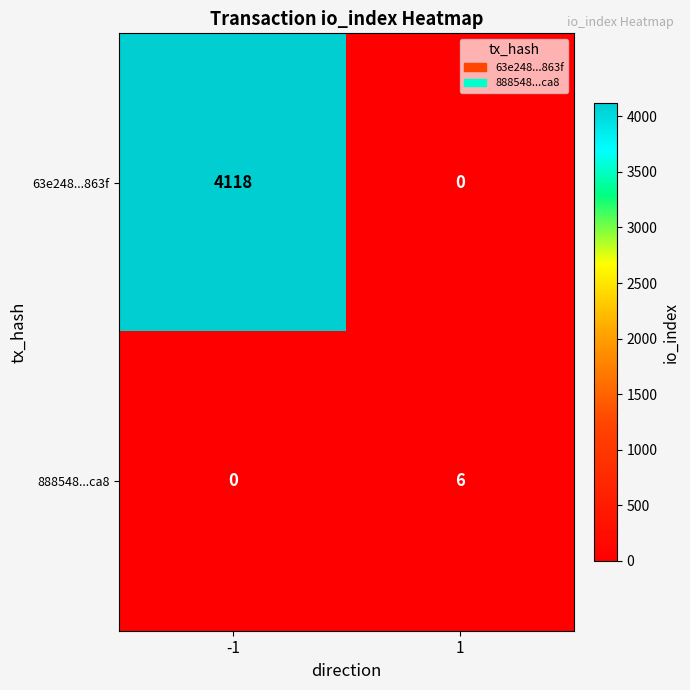

Reading left to right, transcribe all the data shown in this chart.

63e248...863f: -1=4118	1=0
888548...ca8: -1=0	1=6